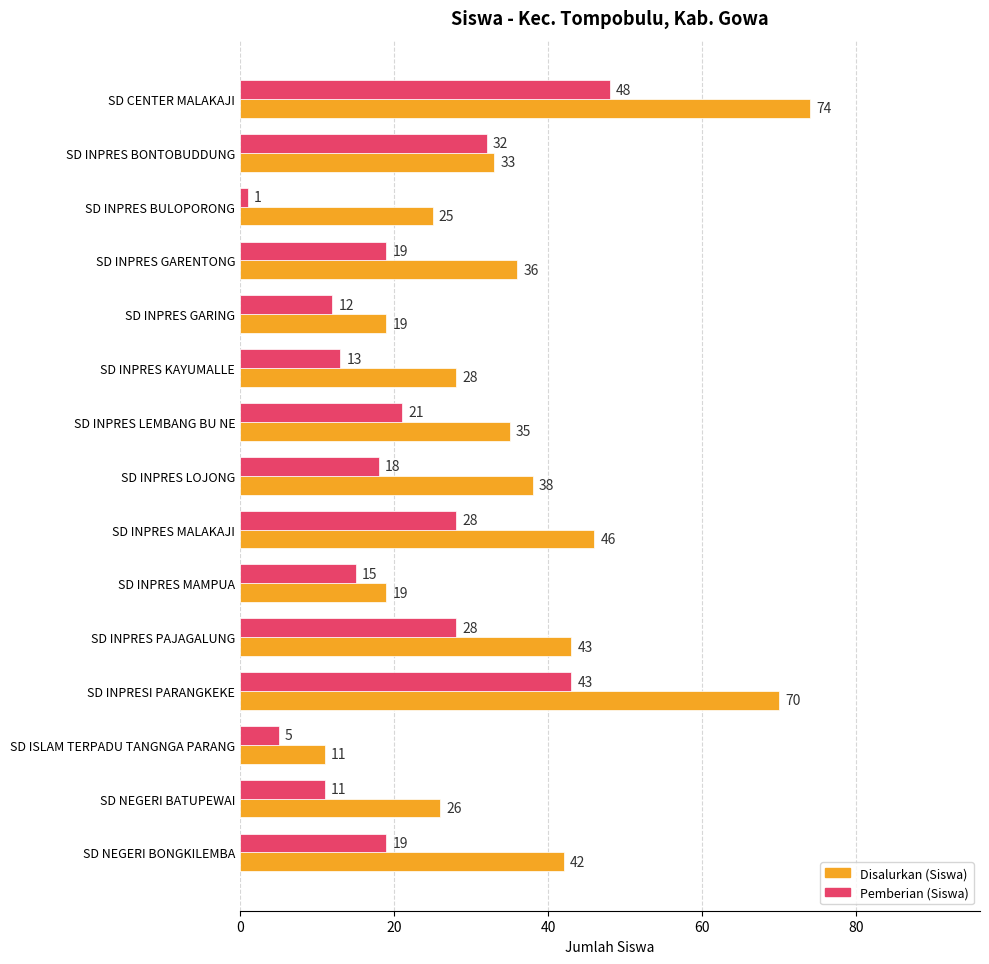

At which label is Disalurkan (Siswa) closest to 42?

SD NEGERI BONGKILEMBA